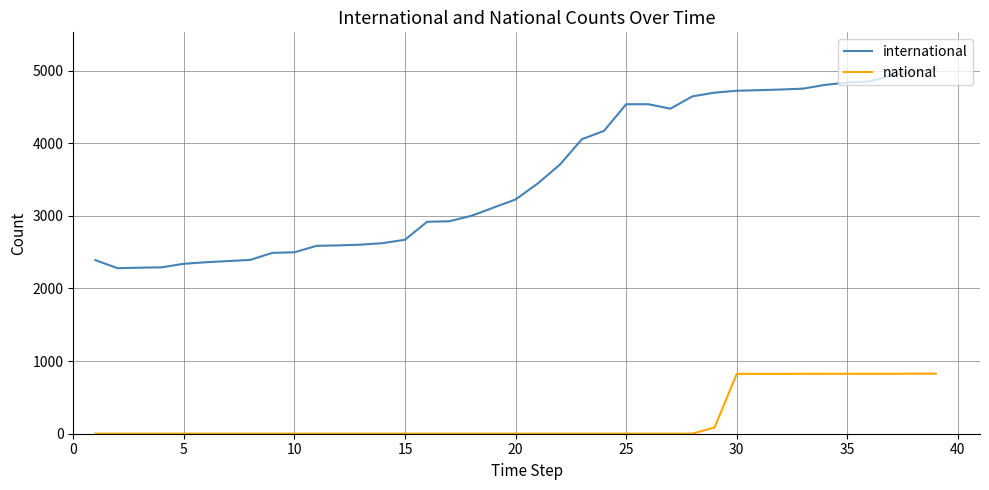

List the series in order of their overall mean, lowest first.

national, international